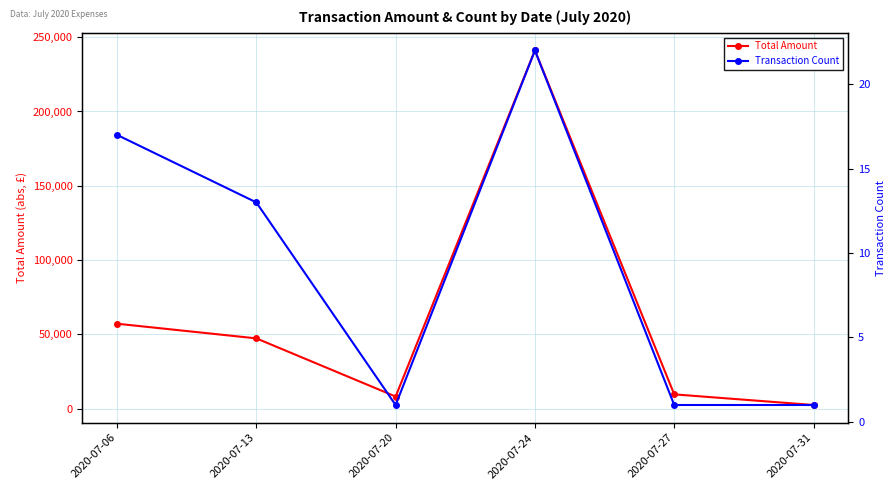

True or false: Total Amount has a value of 4038.3 at 2020-07-31.

False